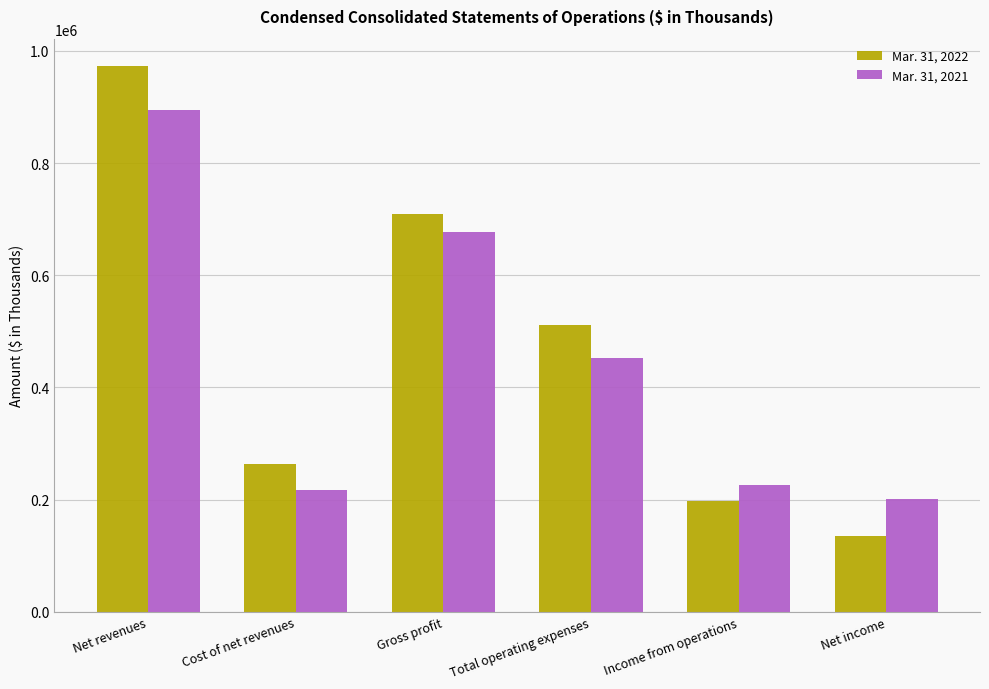

How many groups of bars are there?

6